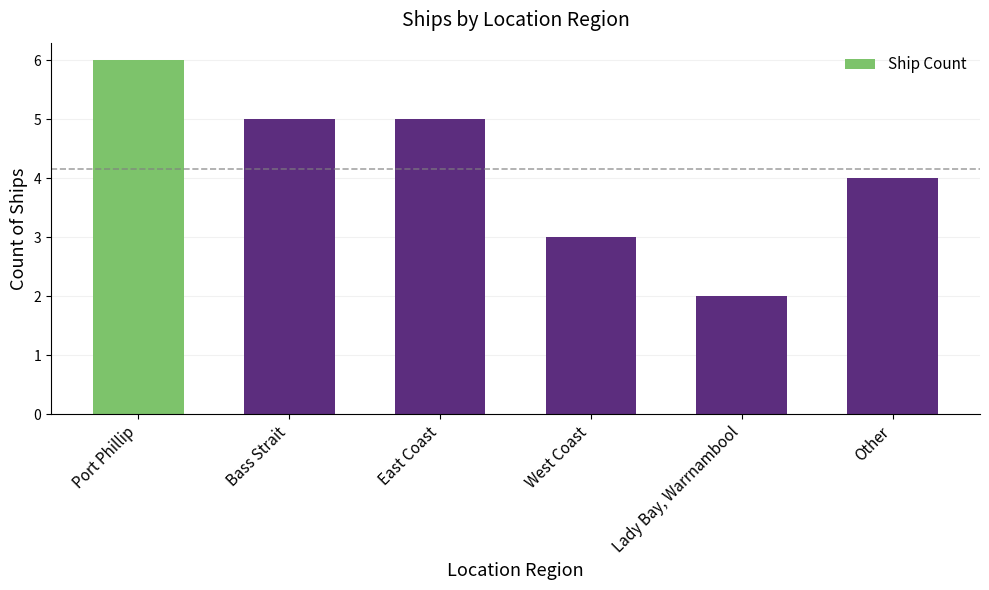

What is the change in value from East Coast to West Coast?

-2